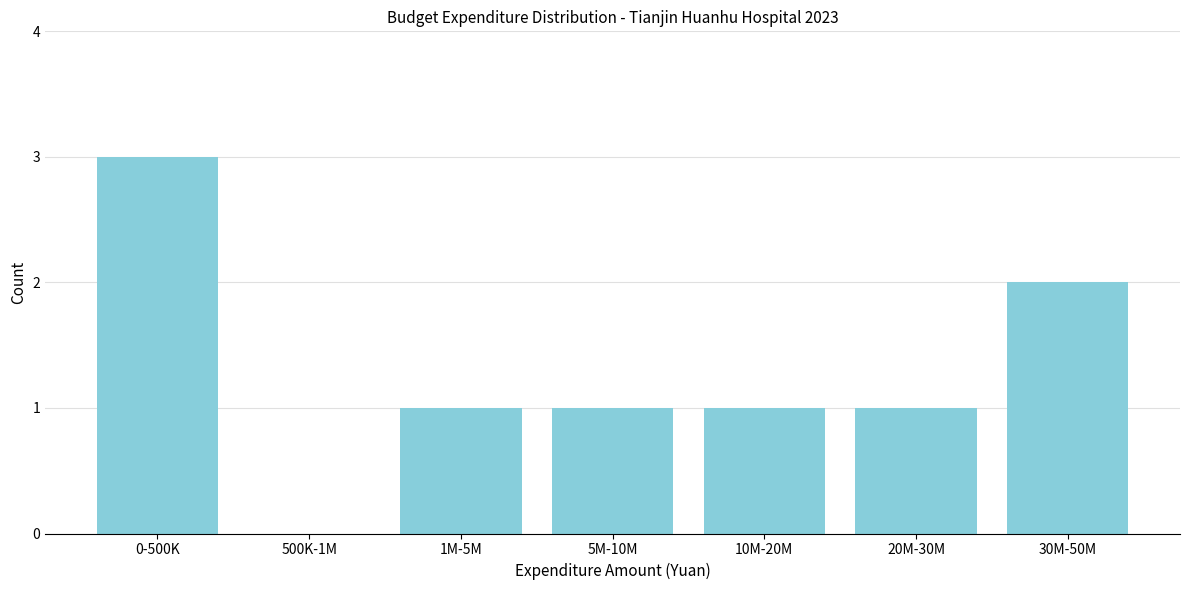

Reading right to left, transcribe all the data shown in this chart.

30M-50M=2	20M-30M=1	10M-20M=1	5M-10M=1	1M-5M=1	500K-1M=0	0-500K=3